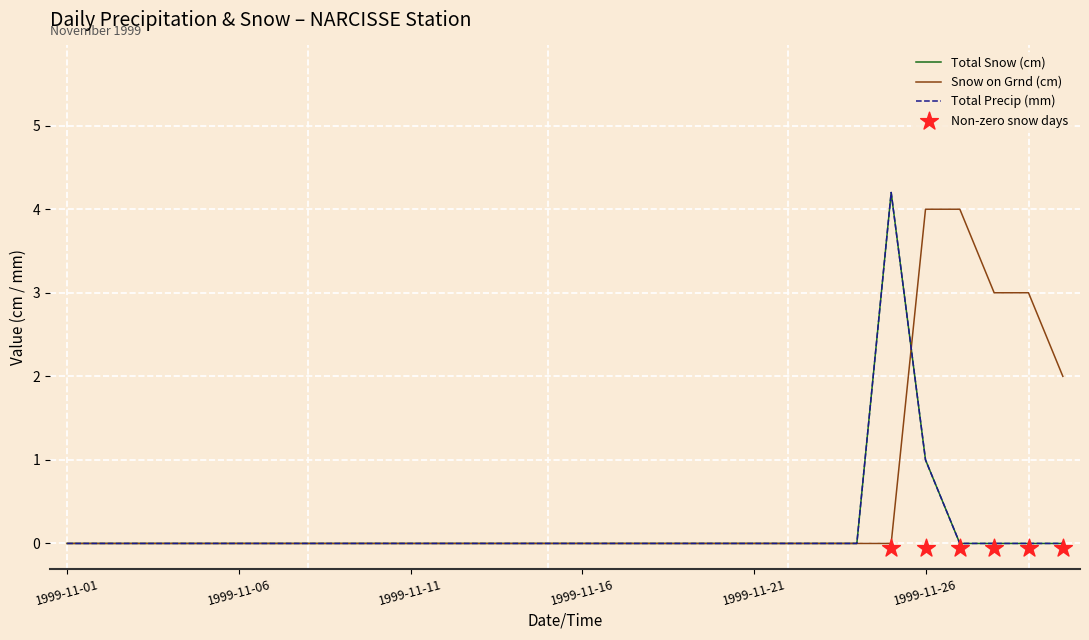

Which series reaches the minimum Y coordinate?

Total Snow (cm)